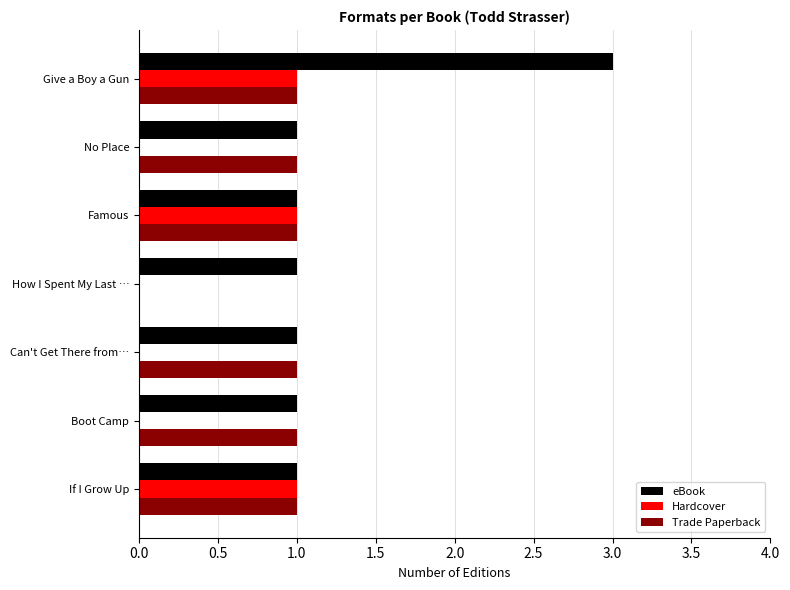

Which category has the highest value across all series?

Give a Boy a Gun